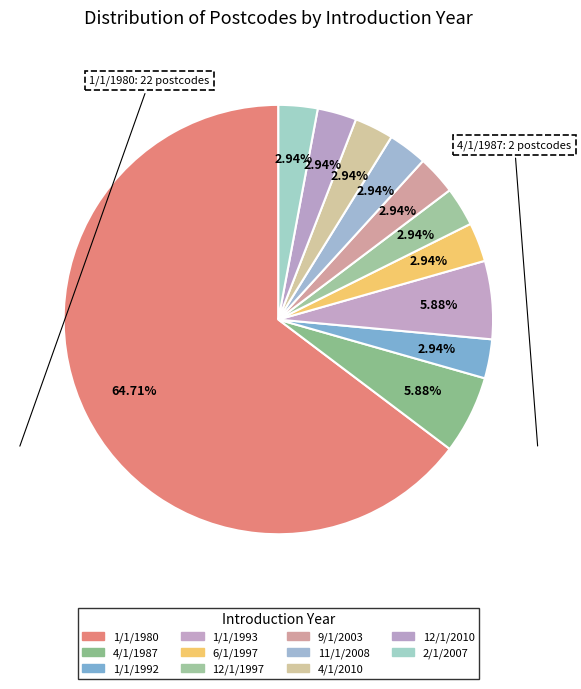

What percentage is the 9/1/2003 slice, to the nearest percent?

3%